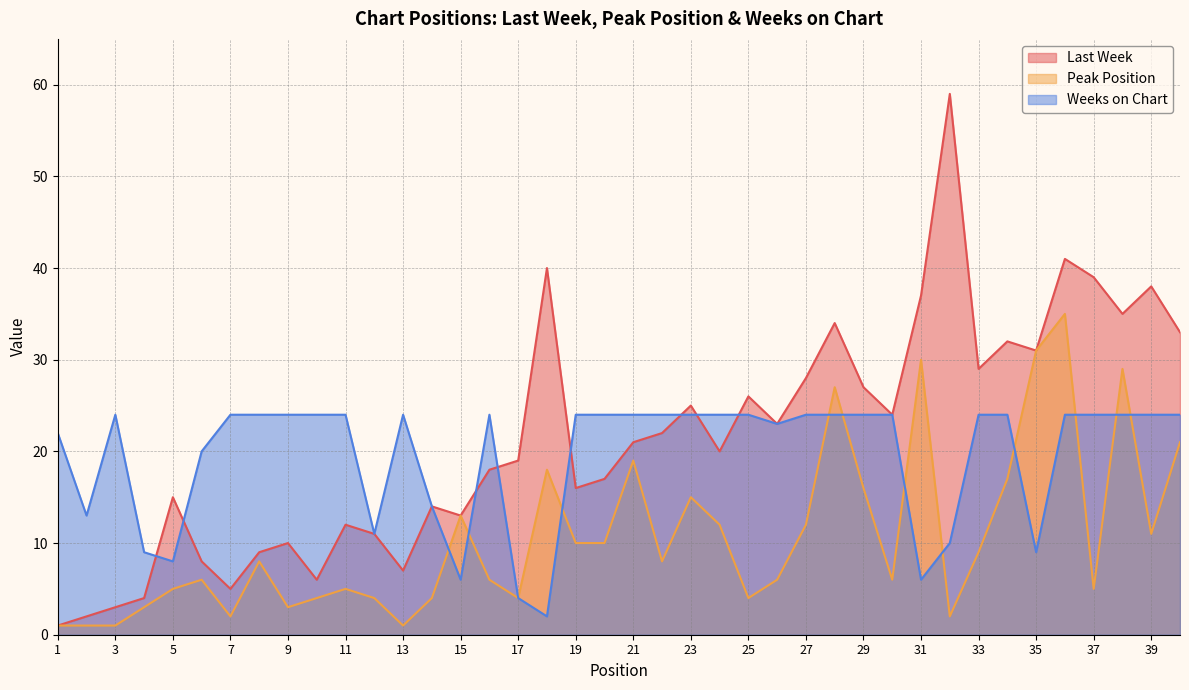

Which series has the largest total across all categories?

Last Week